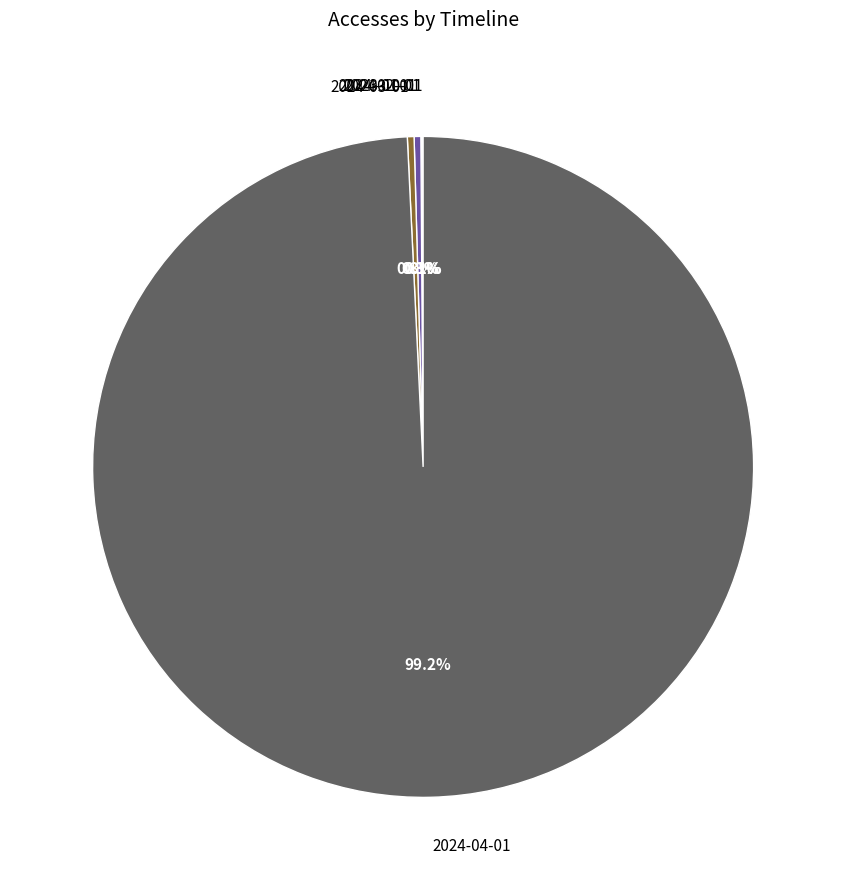

Which category has the biggest portion of the pie?

2024-04-01